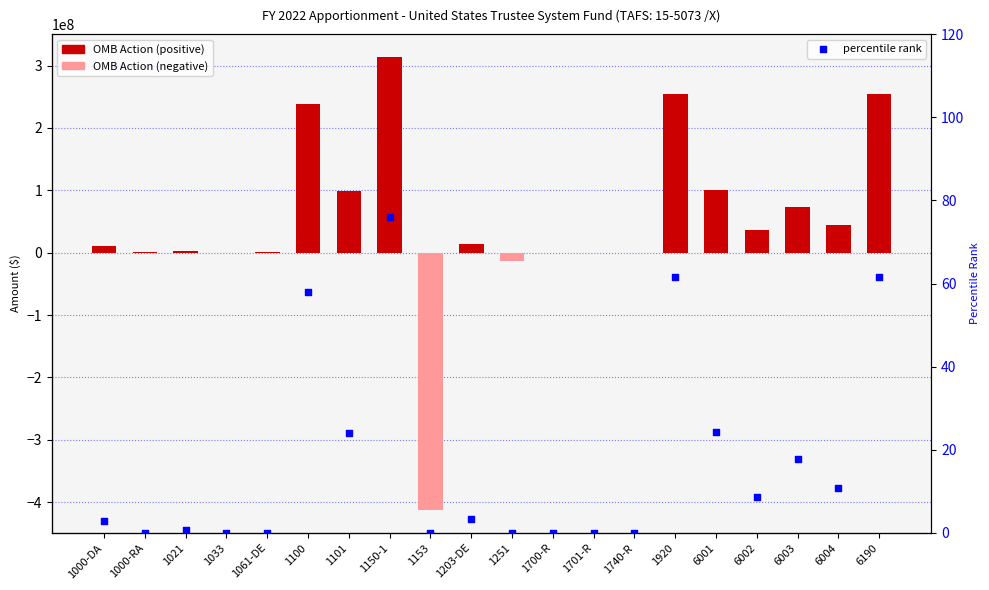

At how many categories does at least one series exceed -53450739?

20